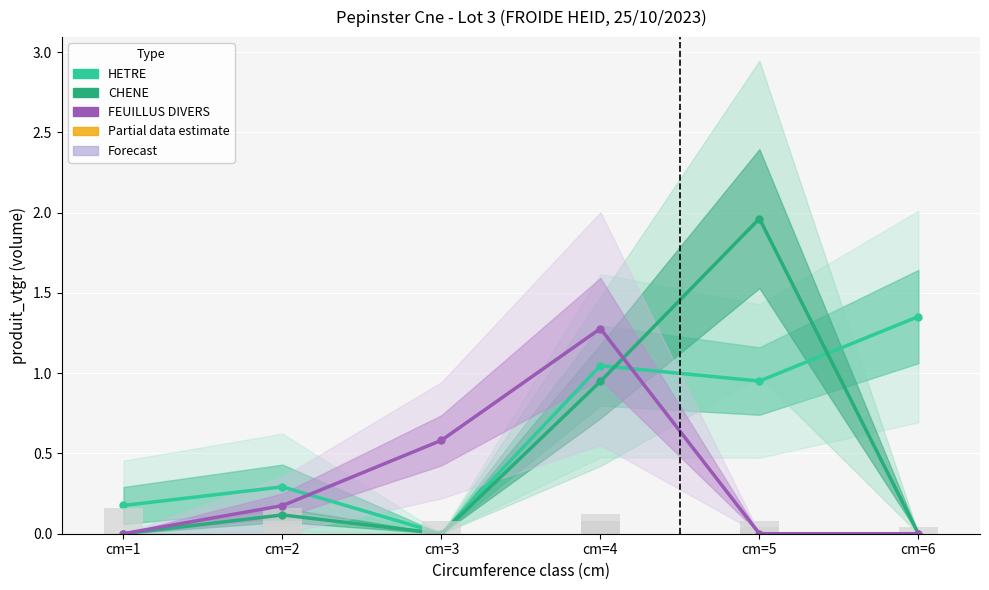

At which category is the sum across all series the highest?

cm=4